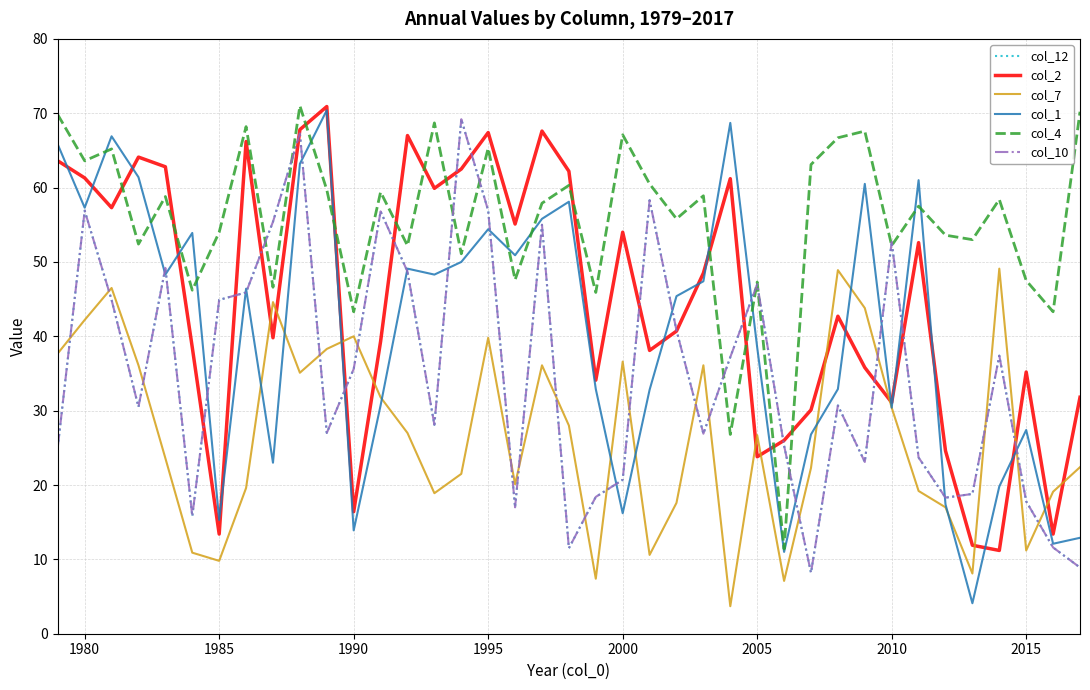

Is this an area chart (filled region under the line)?

No